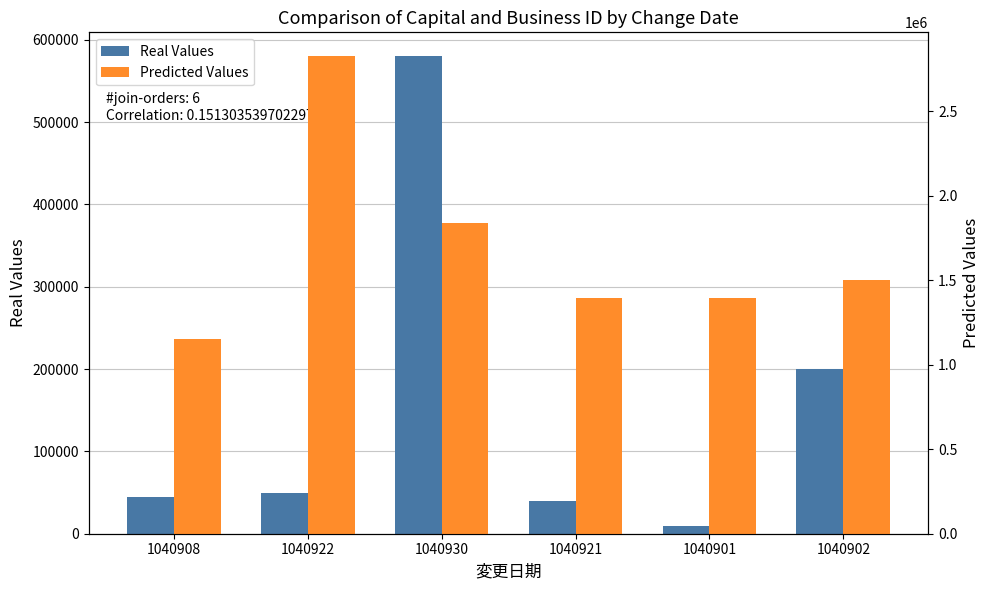

What is the difference between the highest and lowest values at 1040908?

1106639